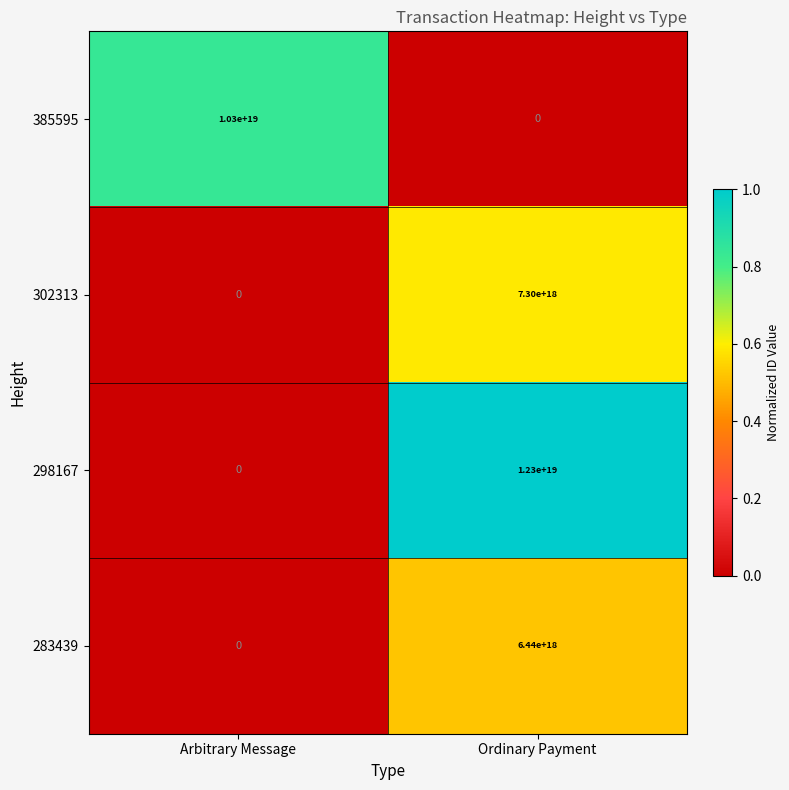

At which label is 283439 closest to 3220000000000000000?

Arbitrary Message